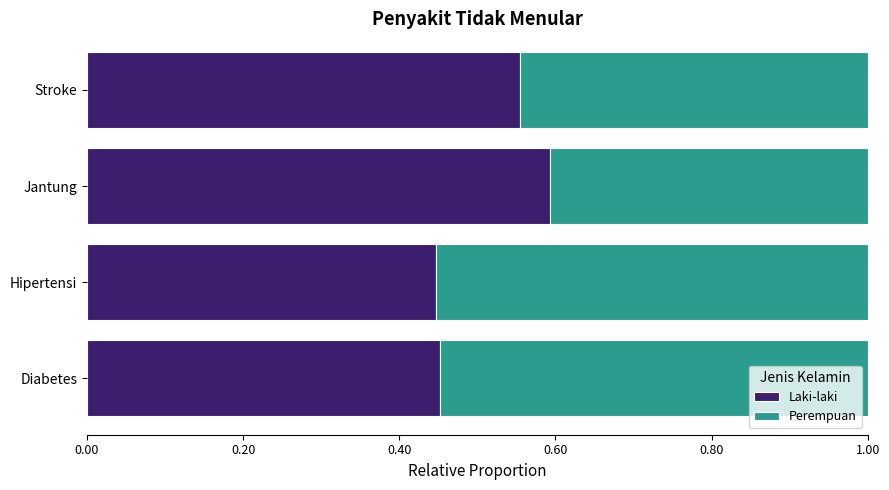

What is the sum of all Laki-laki values?

2.0